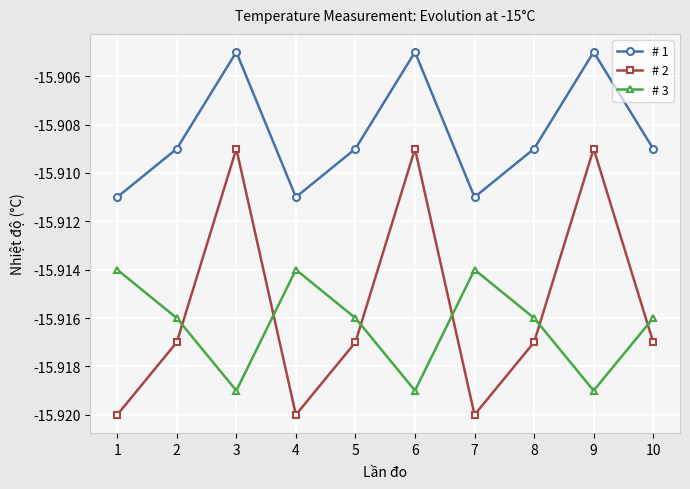

Count the number of categories in the chart.

10